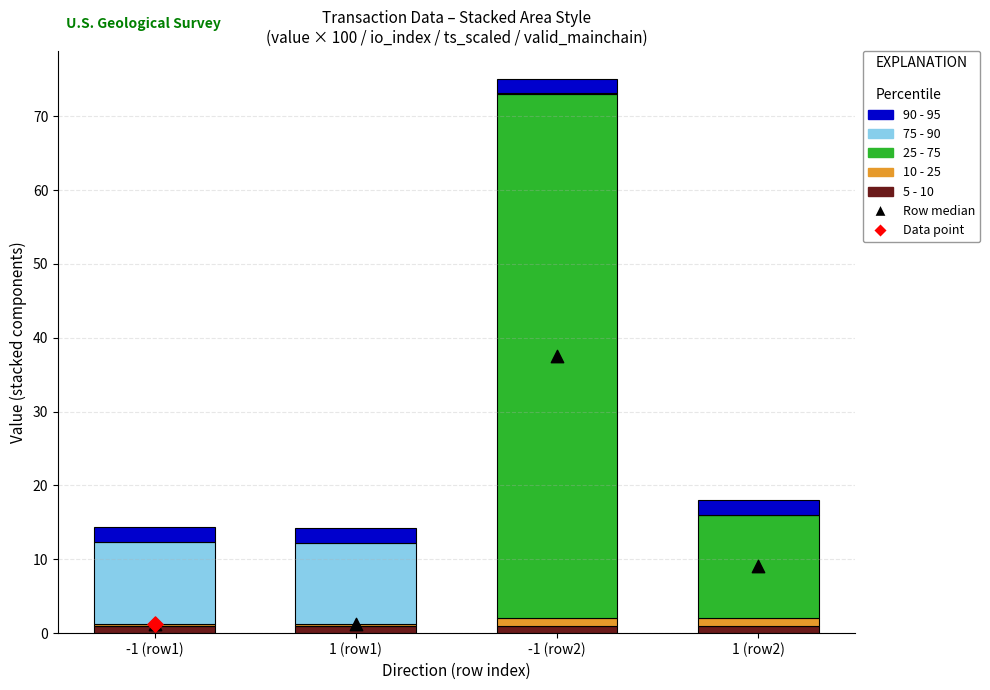

At which category is the sum across all series the highest?

-1 (row2)